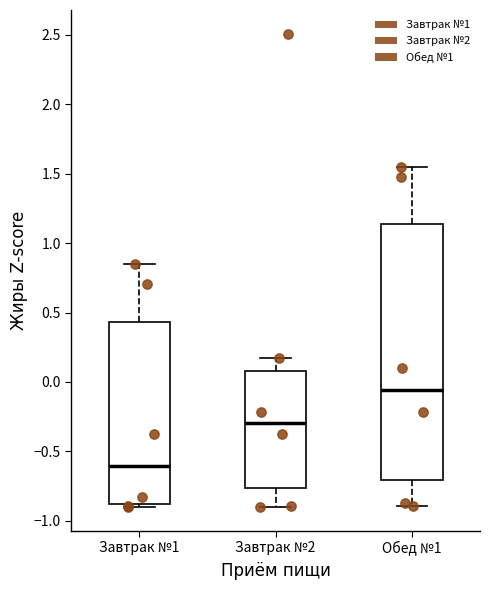

Which box has the highest median line?

Обед №1